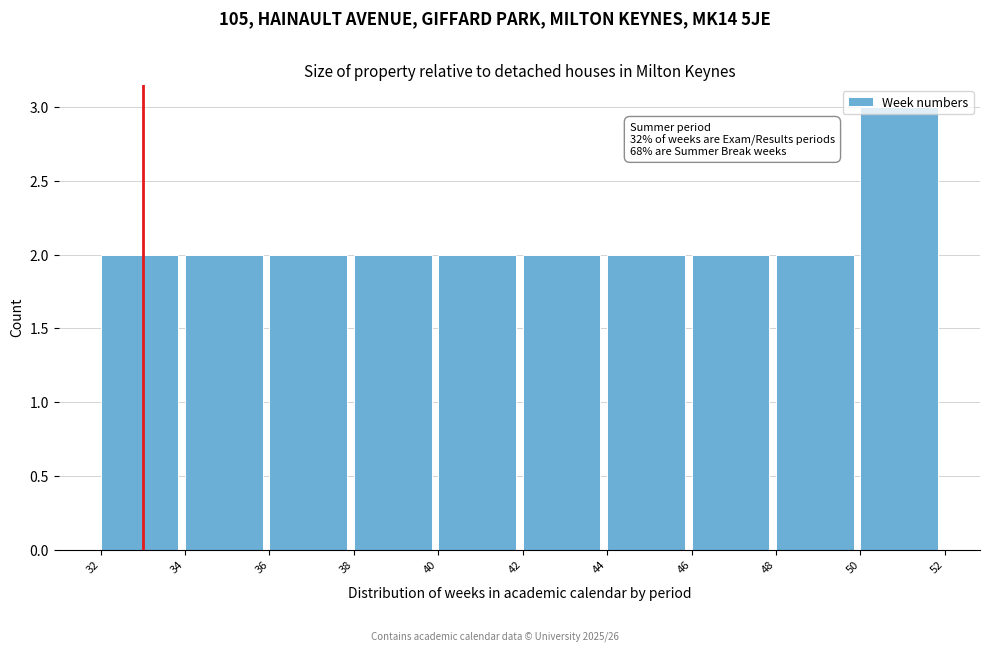

Which range on the x-axis has the tallest bar?

50 to 52